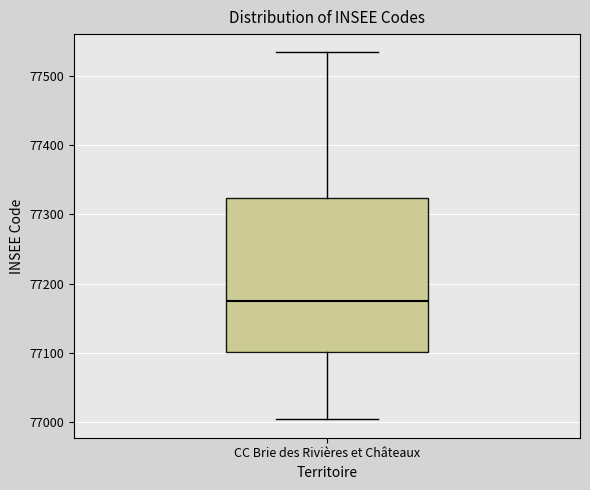

Transcribe this box plot: give where the median line is, the range the box spans, and where the two whiskers end, as read against the y-axis. The values are not printed on the chart, so give them approximately, as read against the axis.

median 77180, box 77100 to 77320, whiskers 77000 to 77530